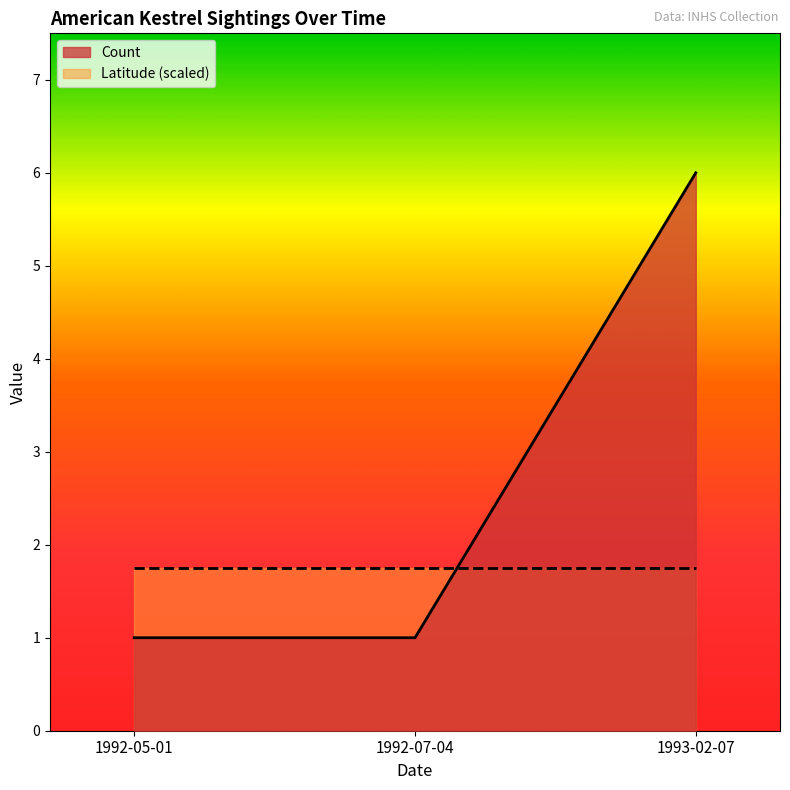

Reading right to left, transcribe all the data shown in this chart.

6	1	1